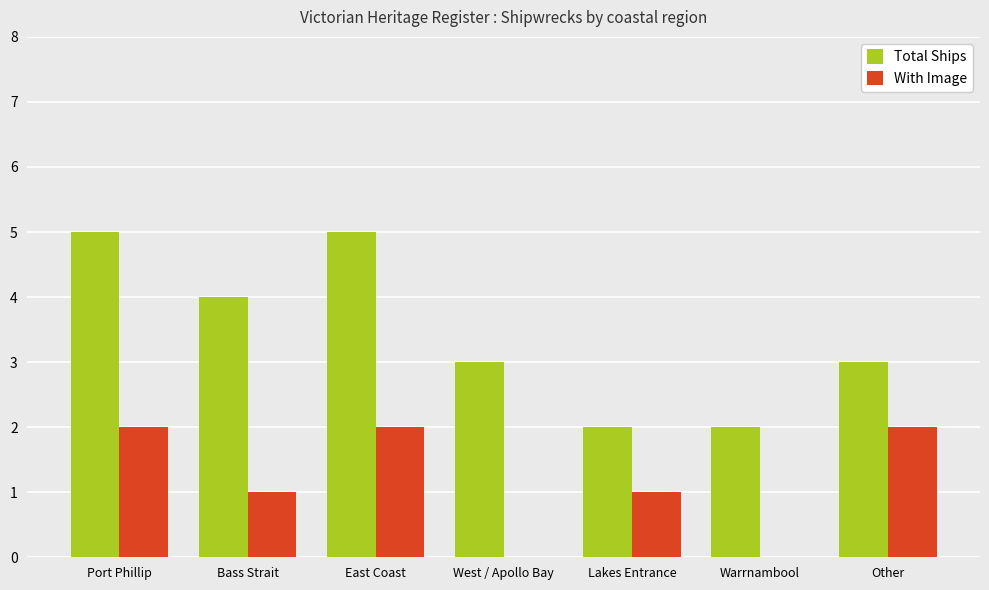

What is the maximum value for With Image?

2